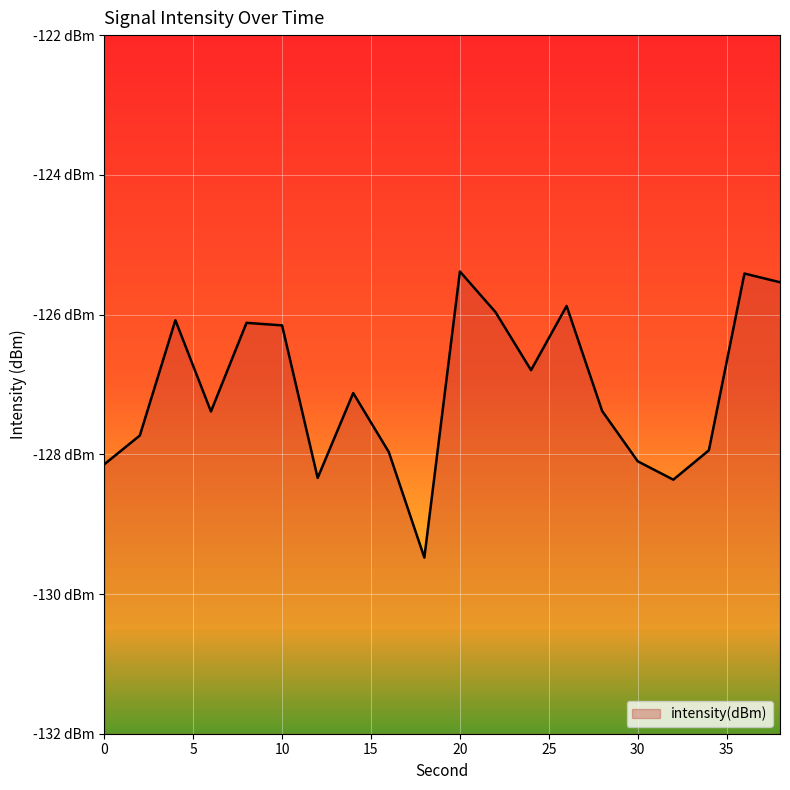

What is the difference between the values at 28 and 20?

2.0